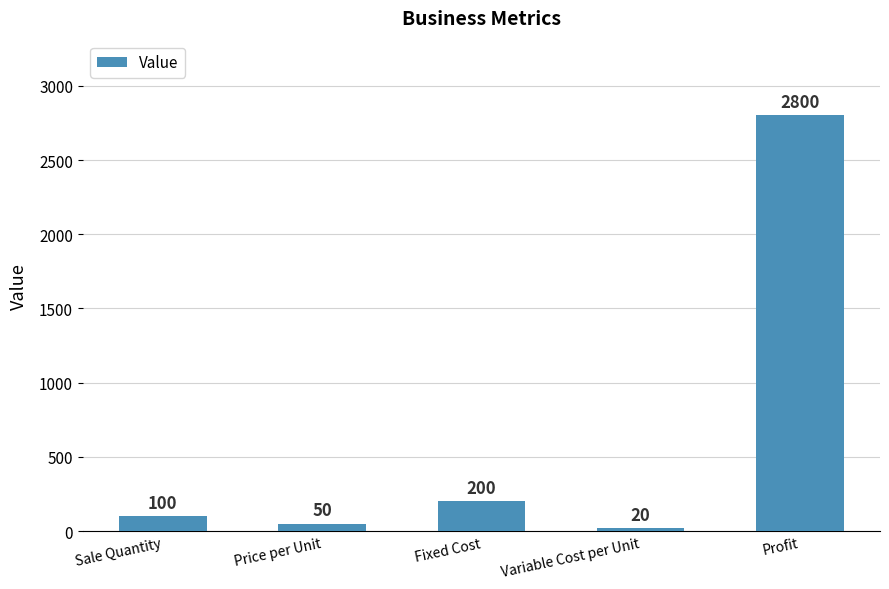

What is the label of the 1st bar from the right?

Profit